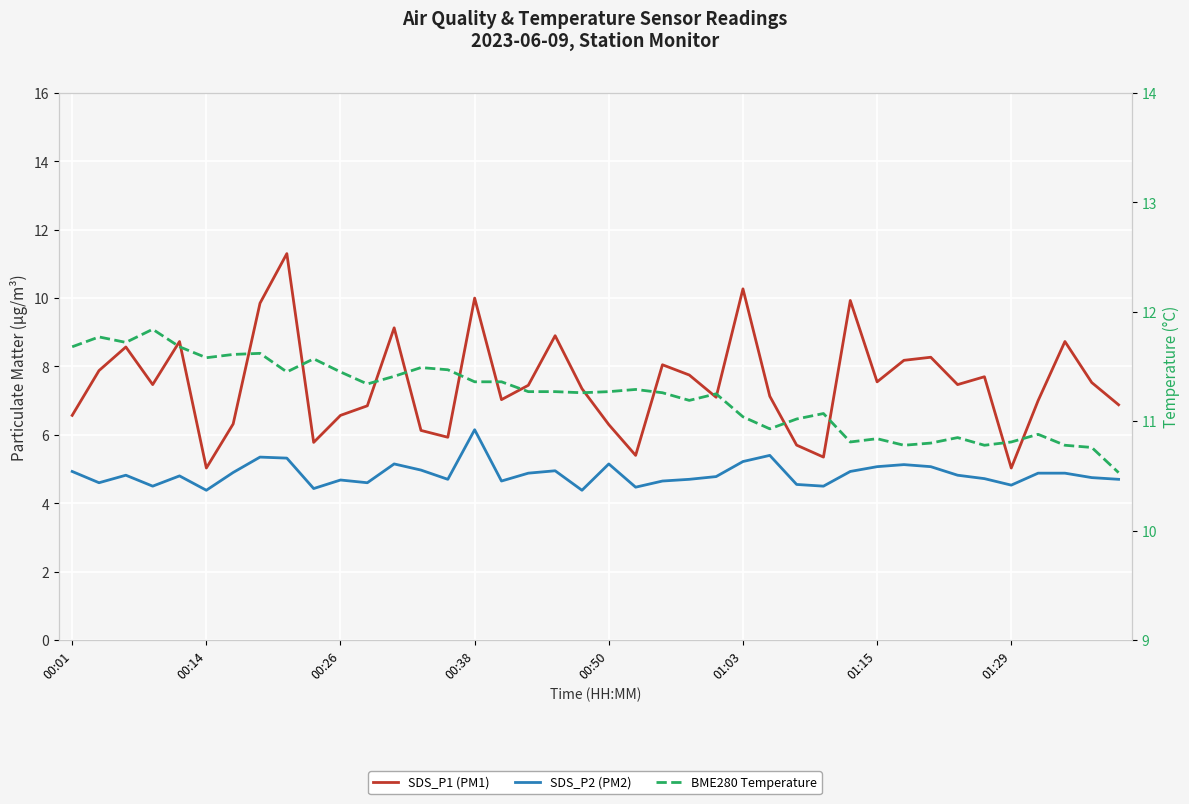

What is the difference between the highest and lowest values at 32?

5.7